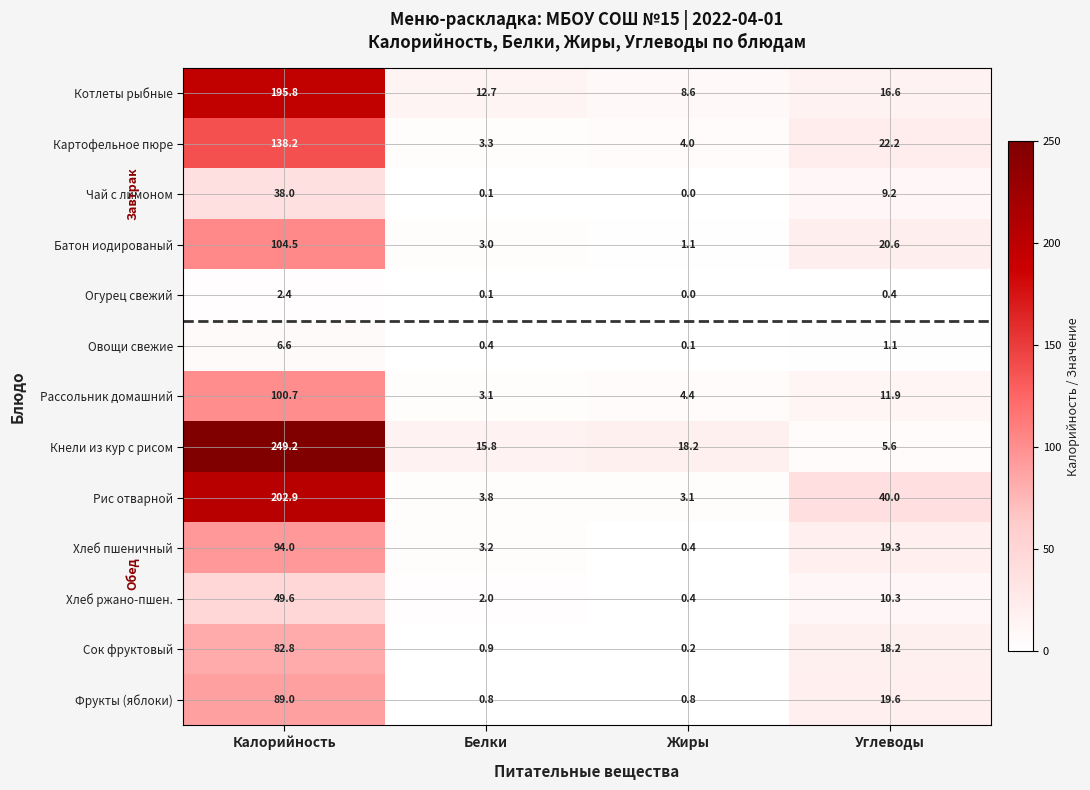

At which category is the sum across all series the highest?

Калорийность